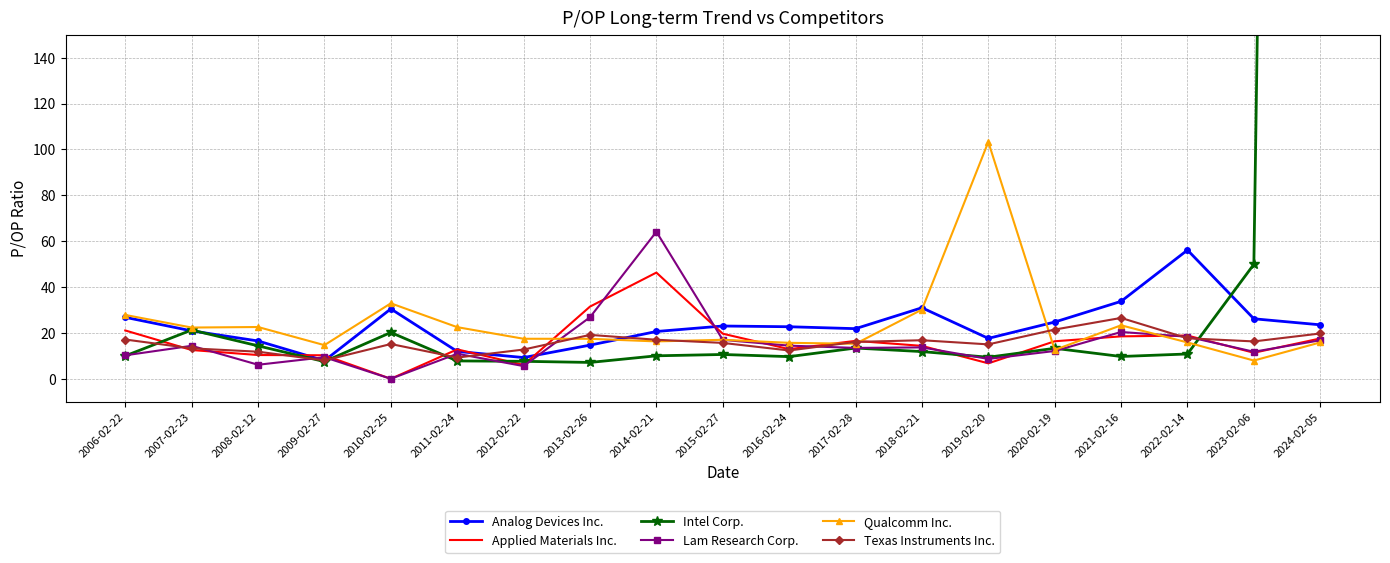

True or false: Qualcomm Inc. and Lam Research Corp. intersect in this chart.

True